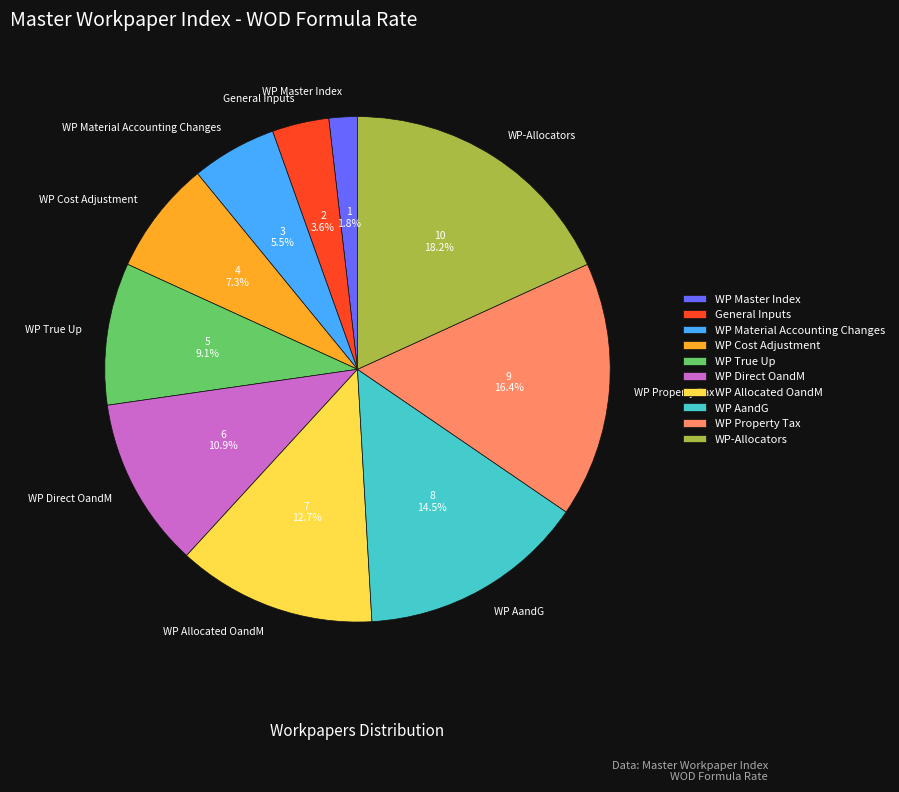

Is there a majority slice in this chart?

No